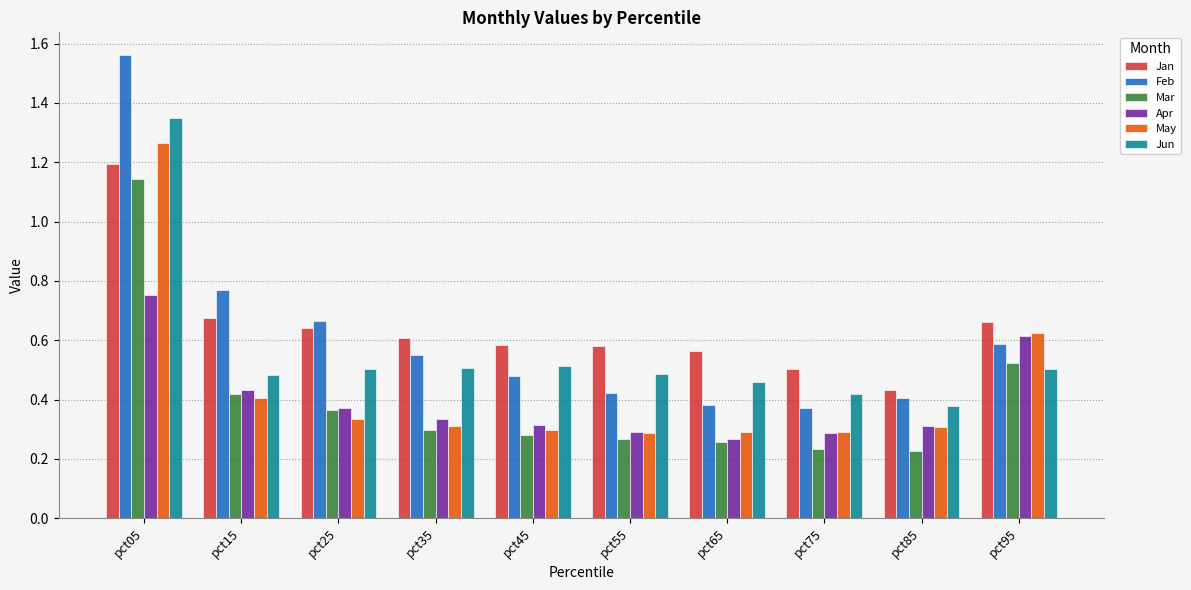

Which label corresponds to the largest value in the chart?

pct05